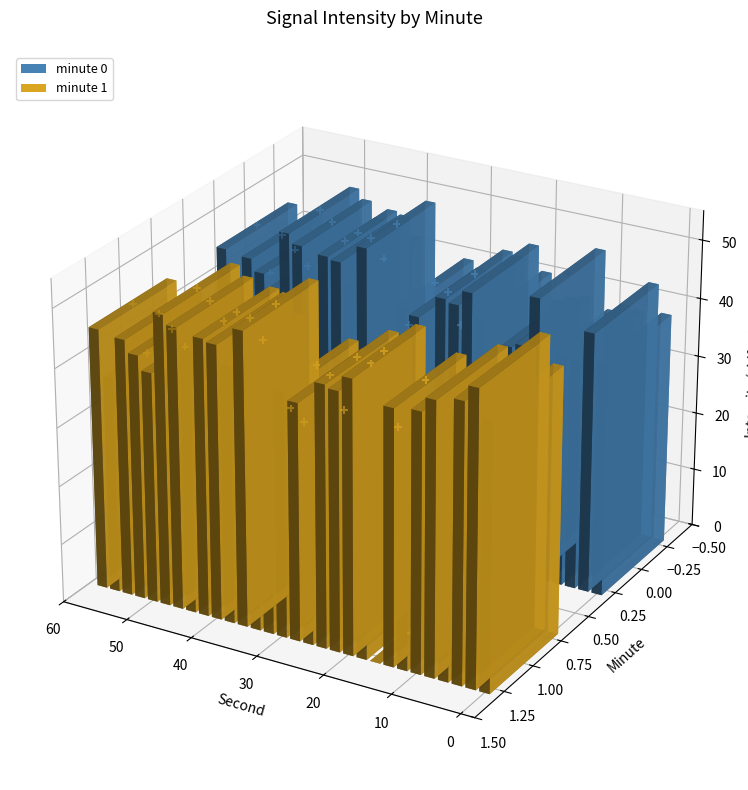

What is the total value across all series at 24?

0.1